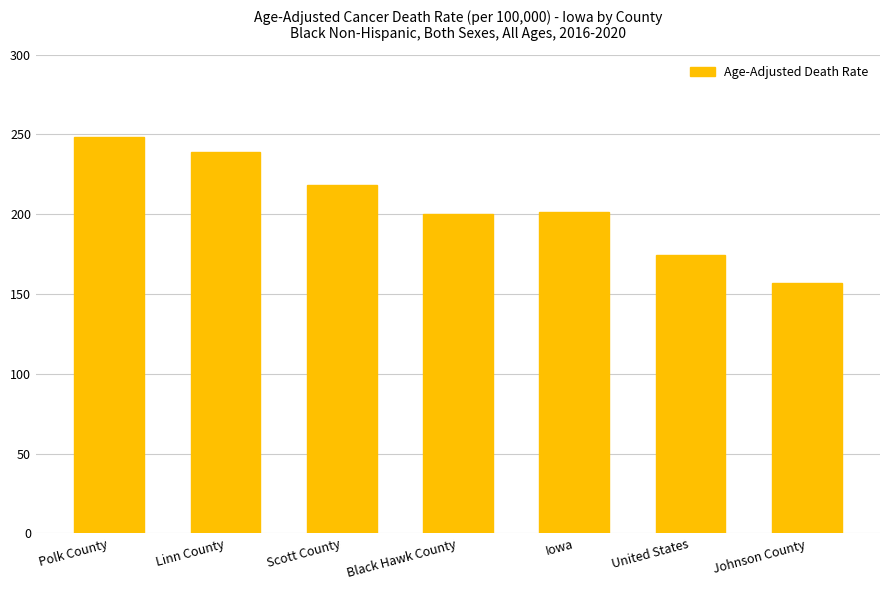

What is the sum of all values?

1438.8